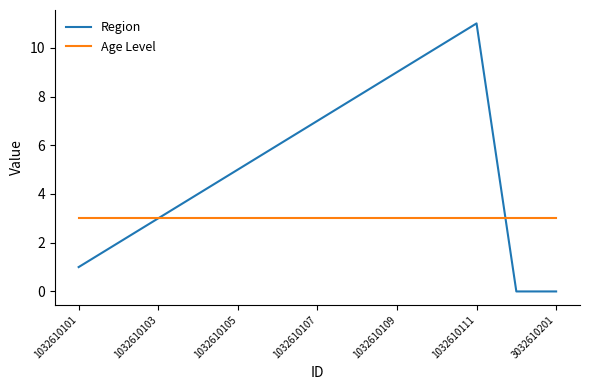

Count the number of data series in this chart.

2